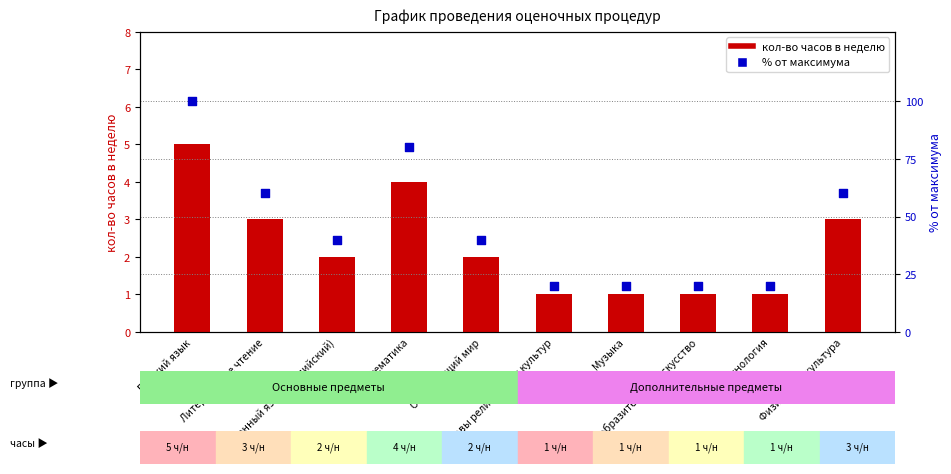

Which series contains the lowest Y value?

кол-во часов в неделю